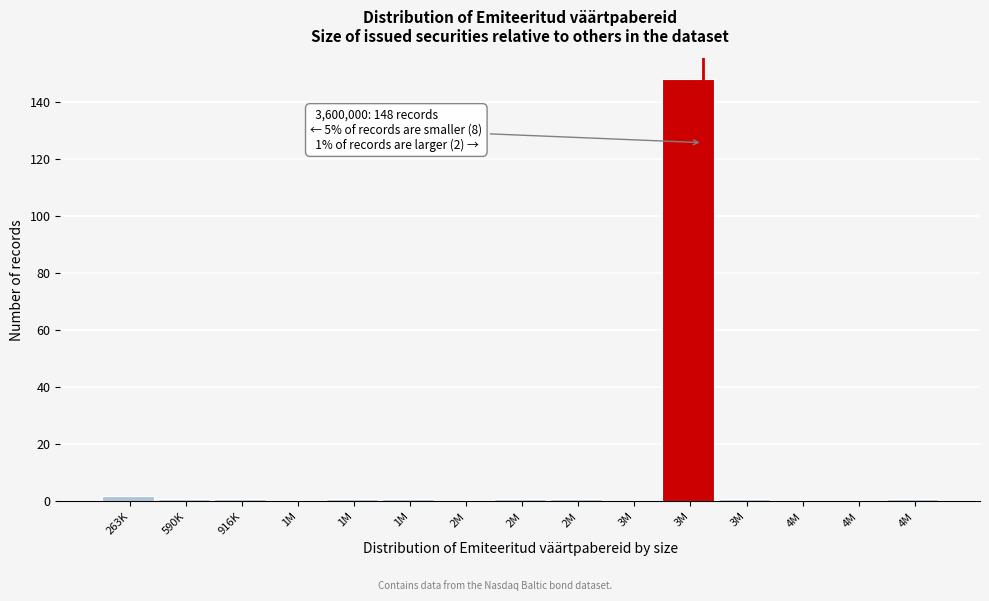

Count the number of data series in this chart.

1